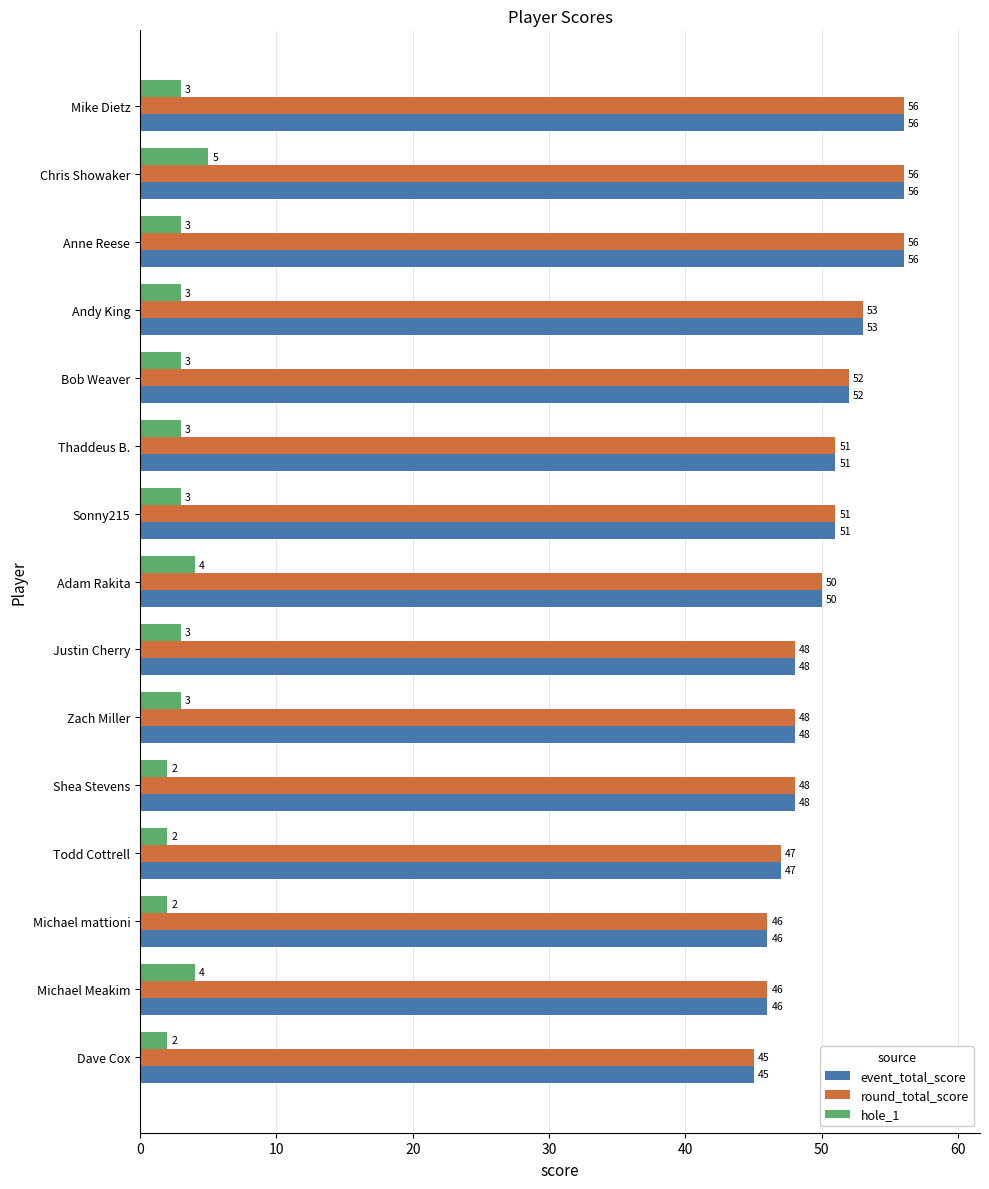

The value of event_total_score at Sonny215 is 51. True or false?

True